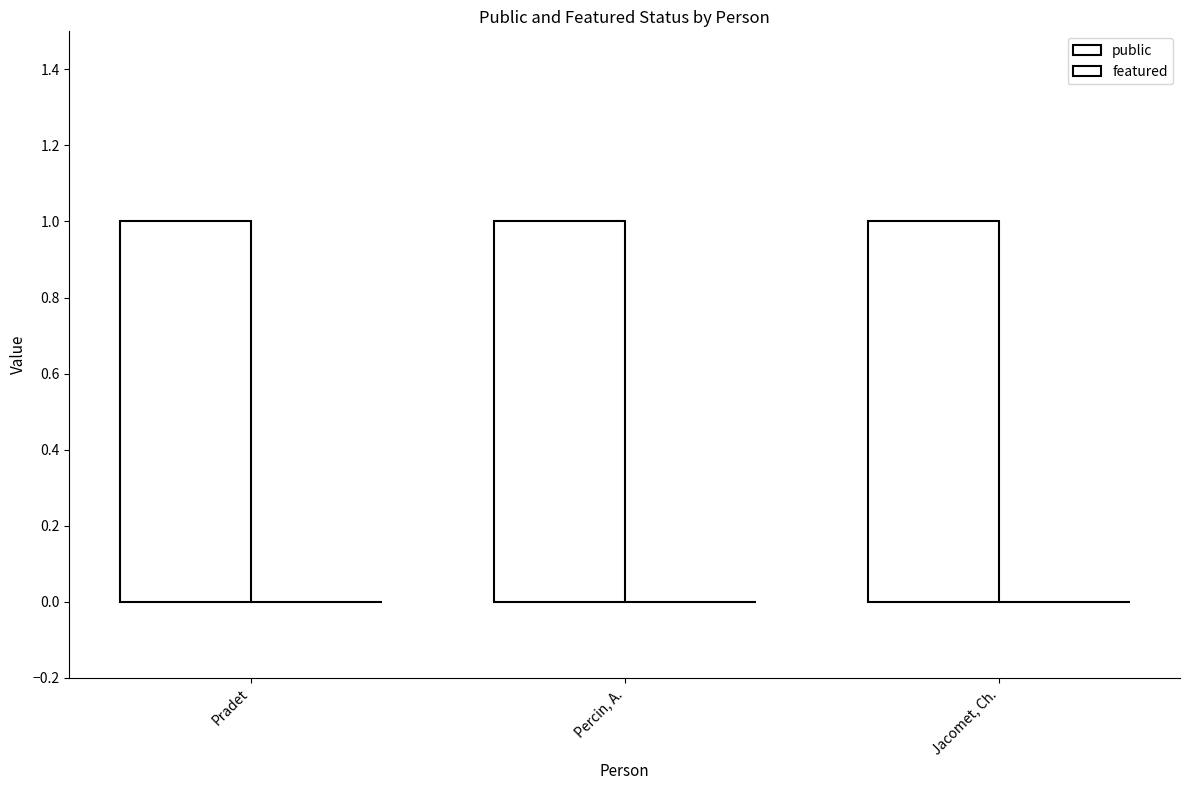

Between Pradet and Percin, A., which series saw the biggest shift?

public